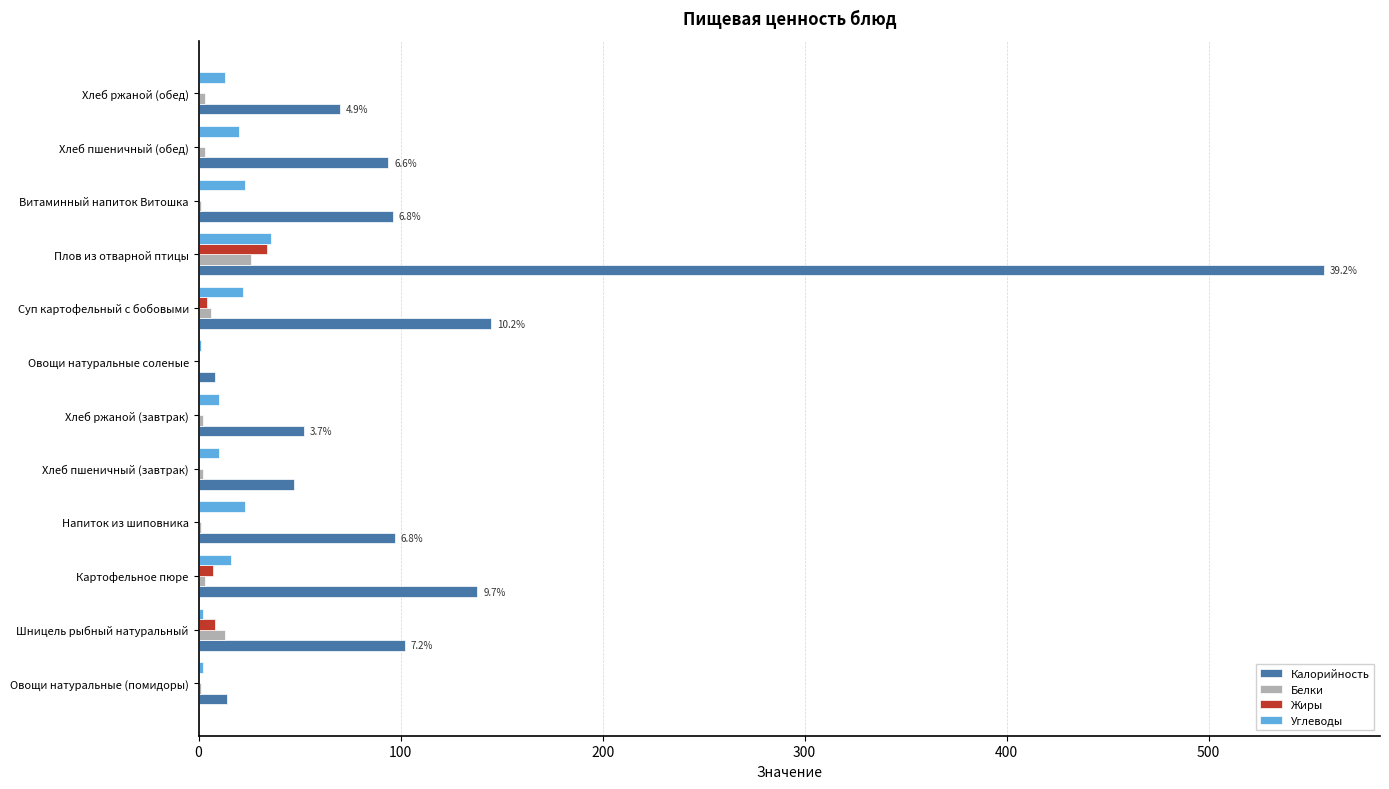

The Калорийность series shows 14 at Овощи натуральные (помидоры). True or false?

True